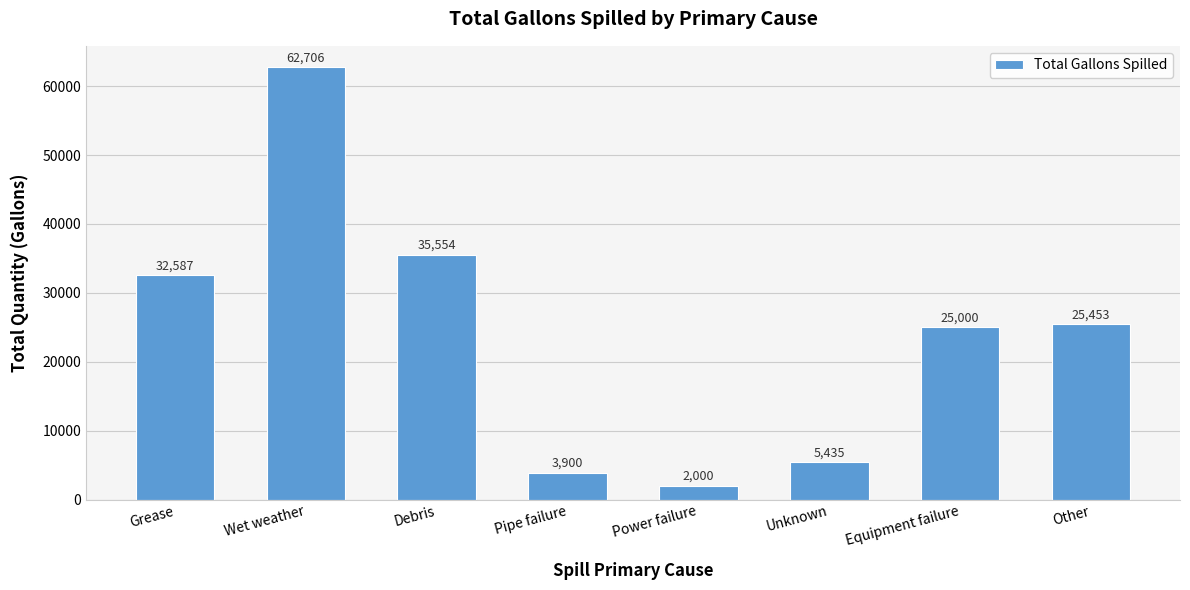

Reading right to left, transcribe all the data shown in this chart.

25453	25000	5435	2000	3900	35554	62706	32587